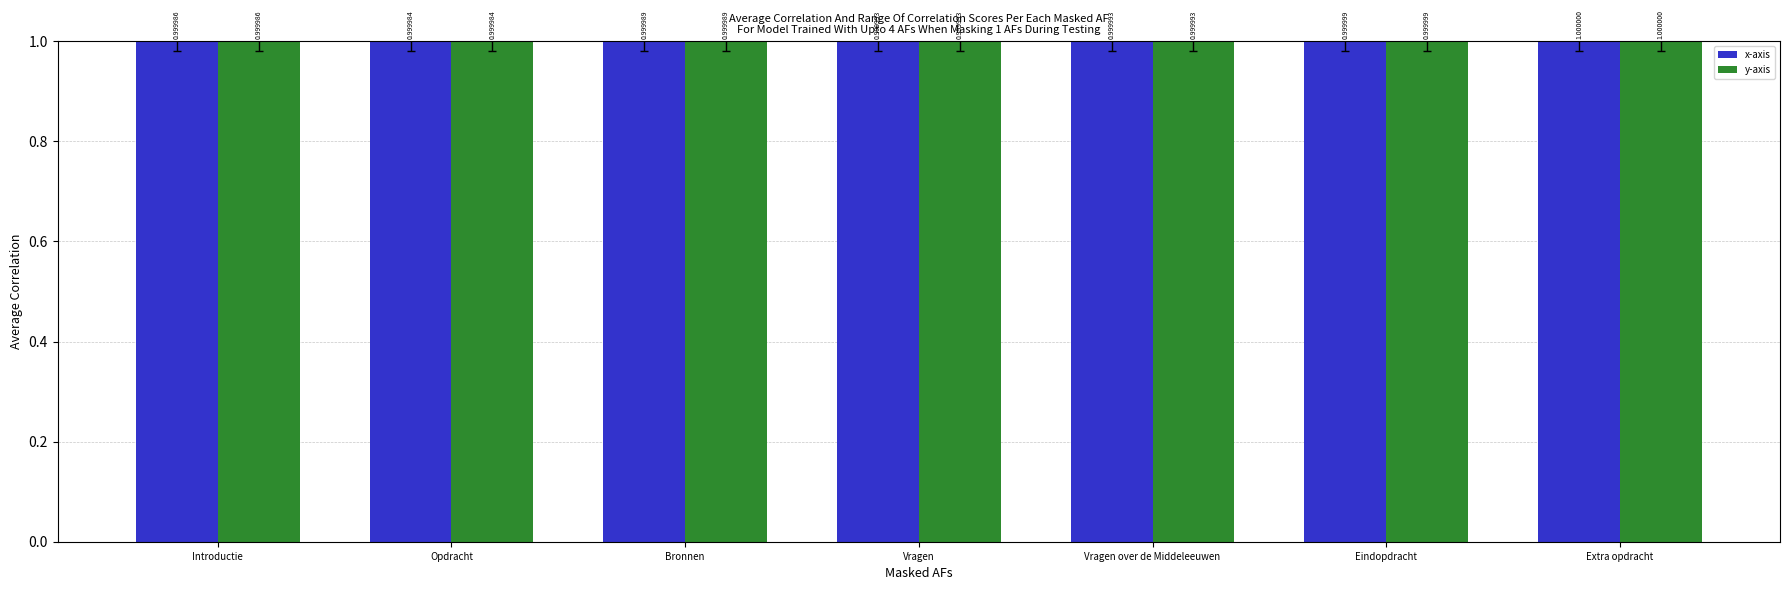

Which category has the lowest value in the y-axis series?

Opdracht